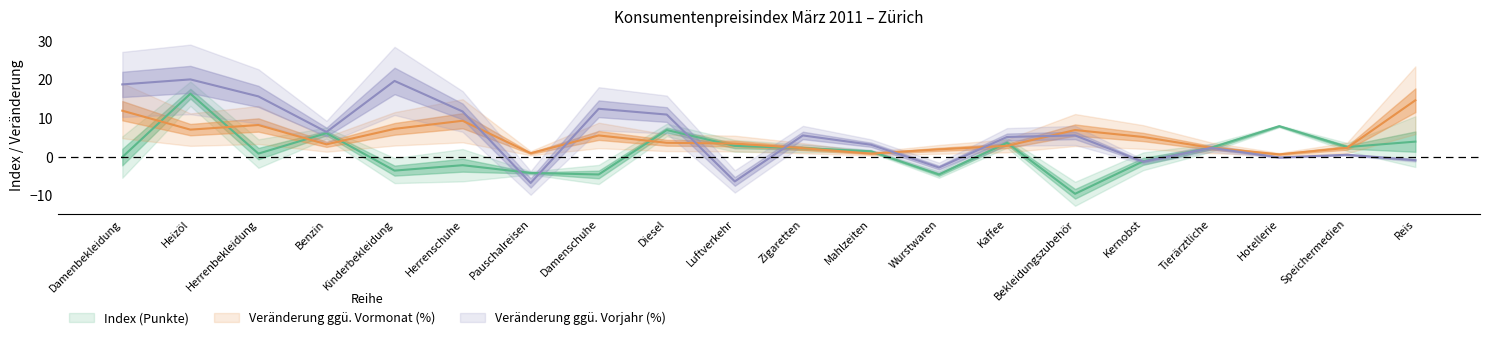

List the series in order of their peak value, highest first.

Veränderung ggü. Vorjahr (%), Index (Punkte), Veränderung ggü. Vormonat (%)